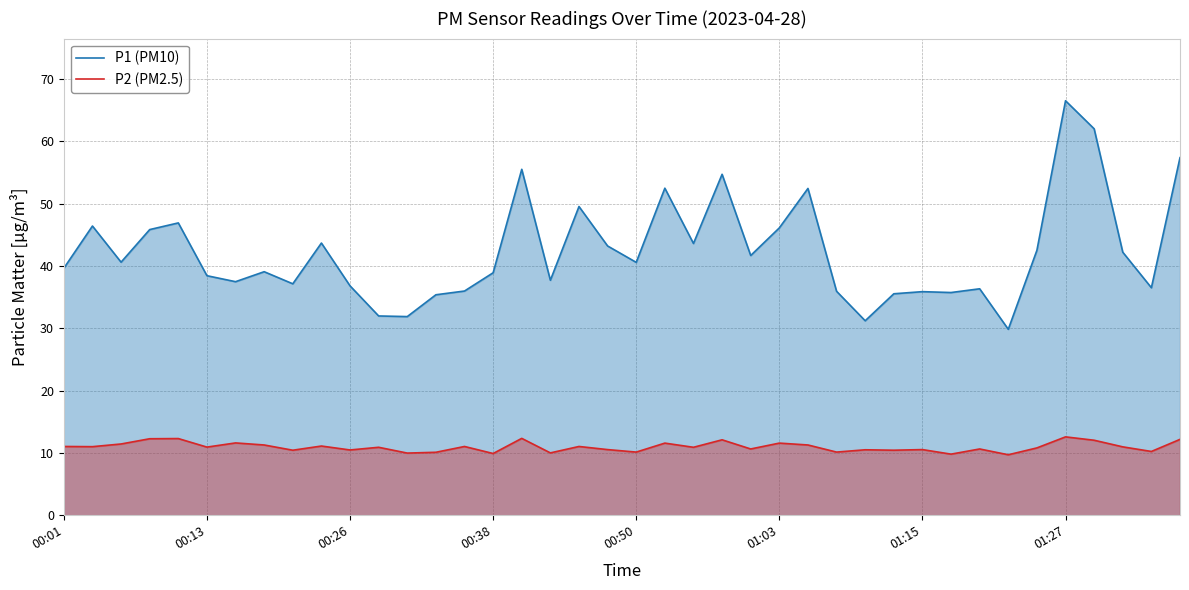

In P1 (PM10), how many points are higher than both neighbors (excluding endpoints)?

12